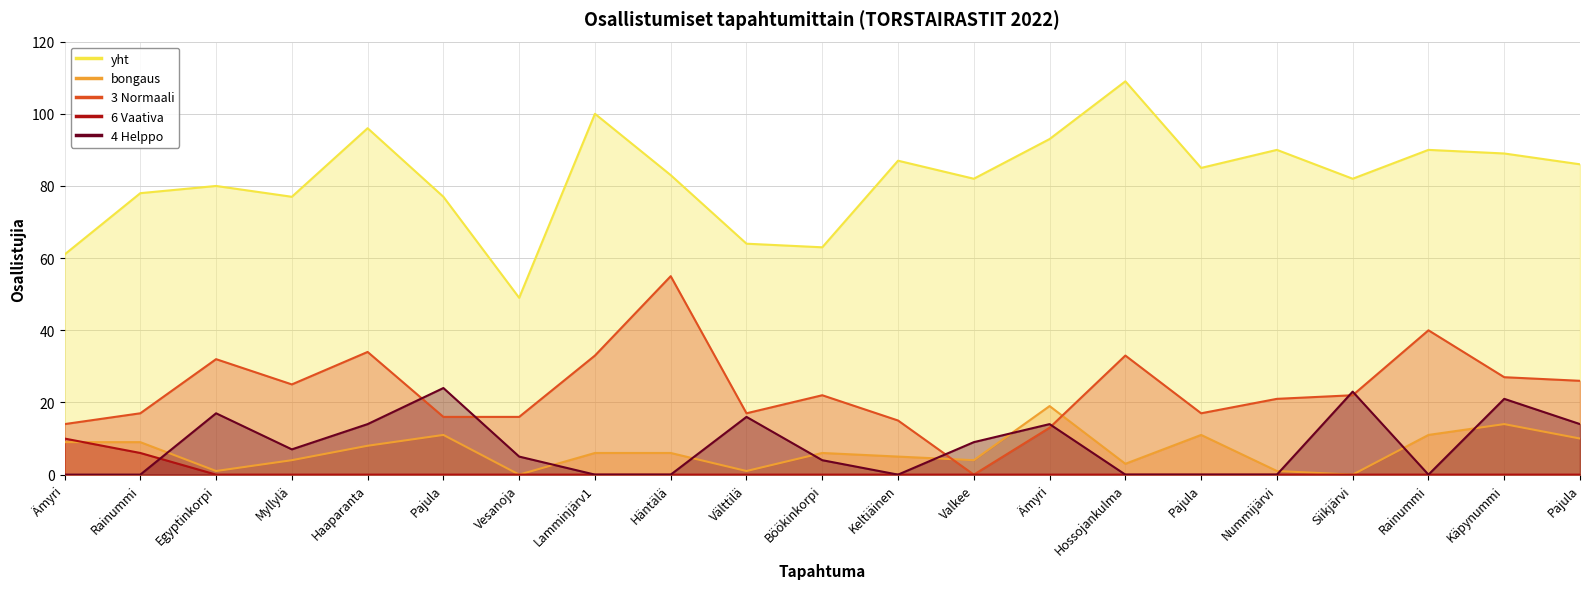

What is the approximate value of 3 Normaali at Ämyri, to the nearest 5?

15